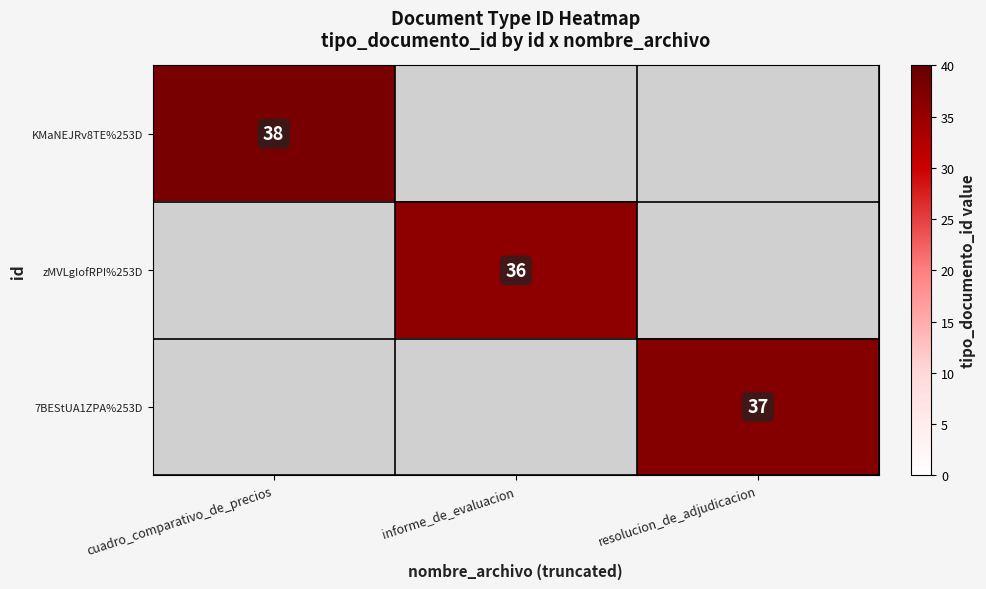

The zMVLgIofRPI%253D series shows 36 at informe_de_evaluacion. True or false?

True